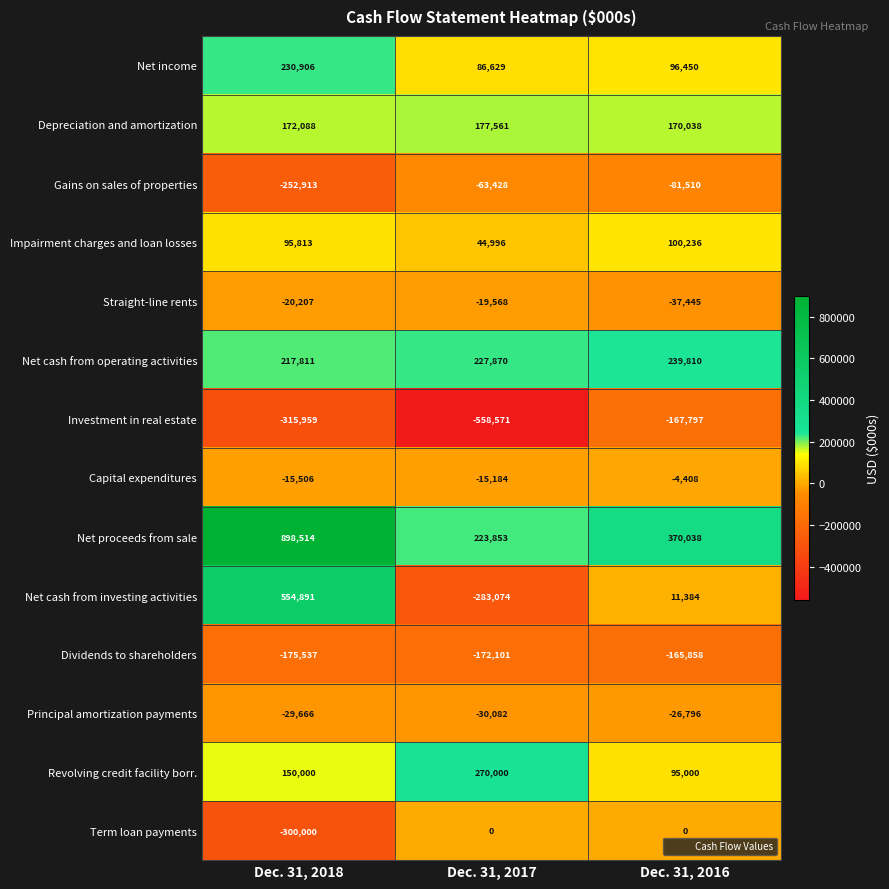

The Net proceeds from sale series shows 1504433 at Dec. 31, 2018. True or false?

False